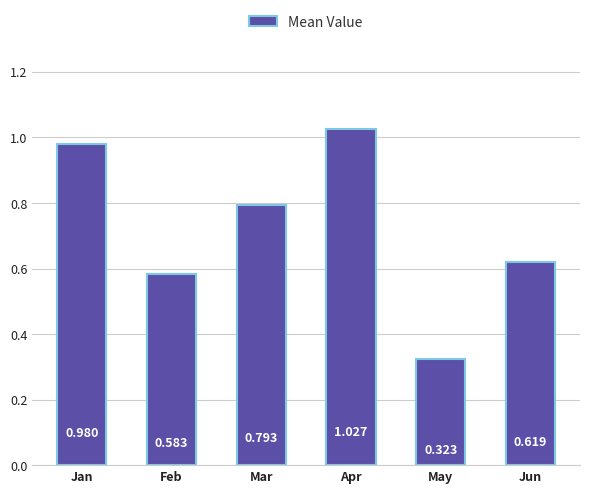

What is the sum of the values at Mar and Jun?

1.4